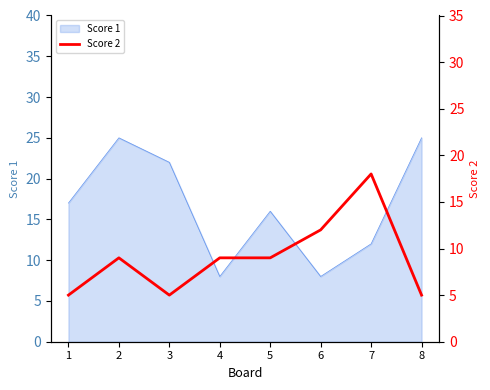

The value of Score 1 at 8 is 38. True or false?

False